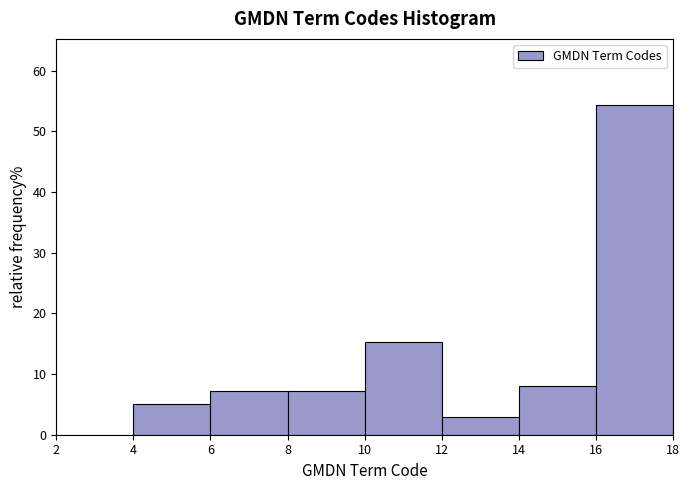

Reading left to right, transcribe this chart: for each bar, give the range it covers on the x-axis and its height. The values are not printed on the chart, so give them approximately, as read against the axis.

2 to 4: 0
4 to 6: 5
6 to 8: 7
8 to 10: 7
10 to 12: 15
12 to 14: 3
14 to 16: 8
16 to 18: 54